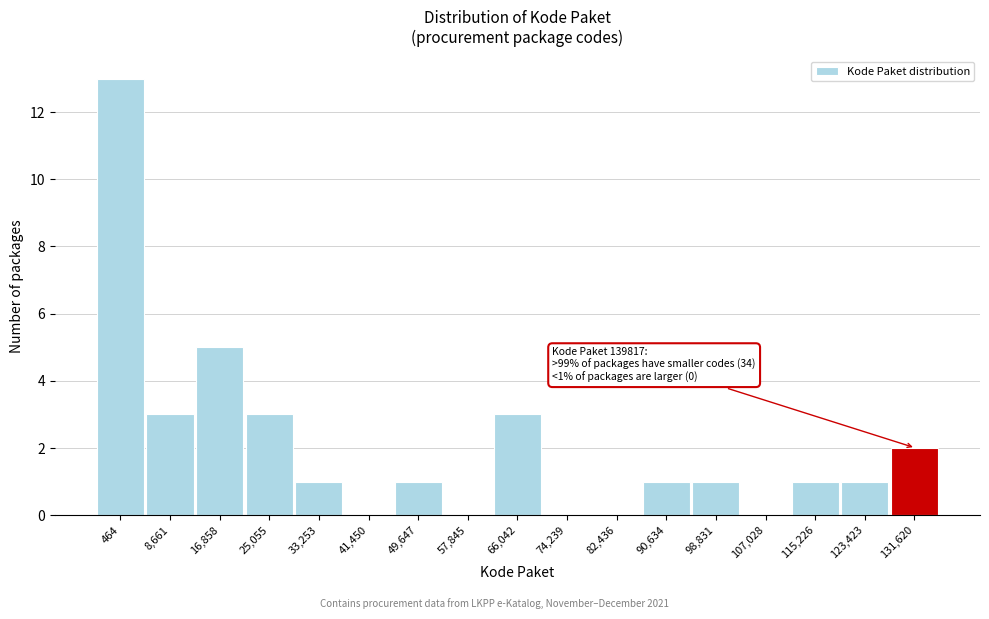

Reading left to right, what are all the values shown in this chart?

464=13	8,661=3	16,858=5	25,055=3	33,253=1	41,450=0	49,647=1	57,845=0	66,042=3	74,239=0	82,436=0	90,634=1	98,831=1	107,028=0	115,226=1	123,423=1	131,620=2